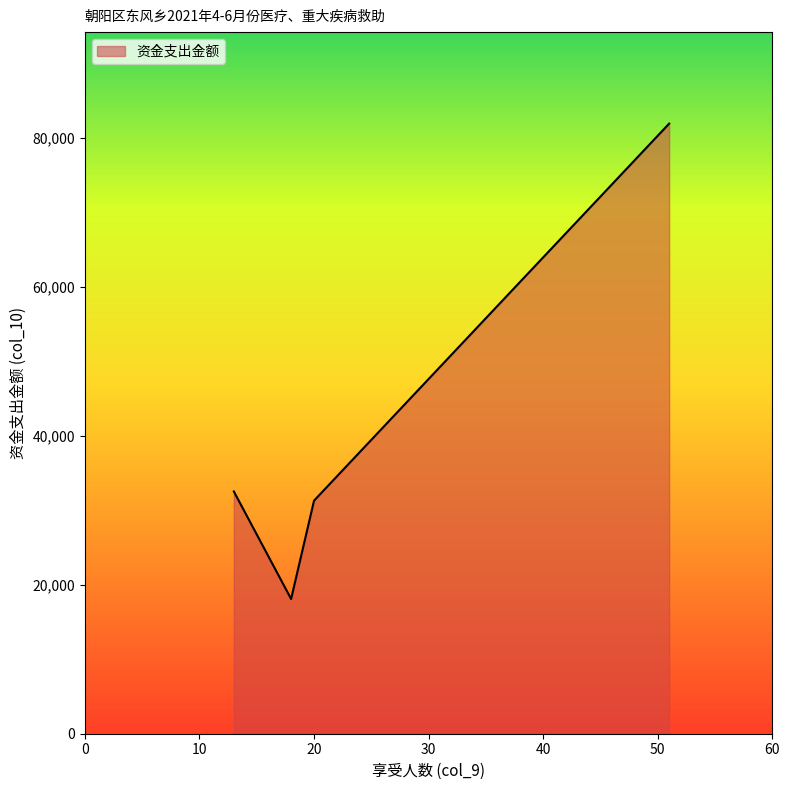

What is the average value?

40982.7